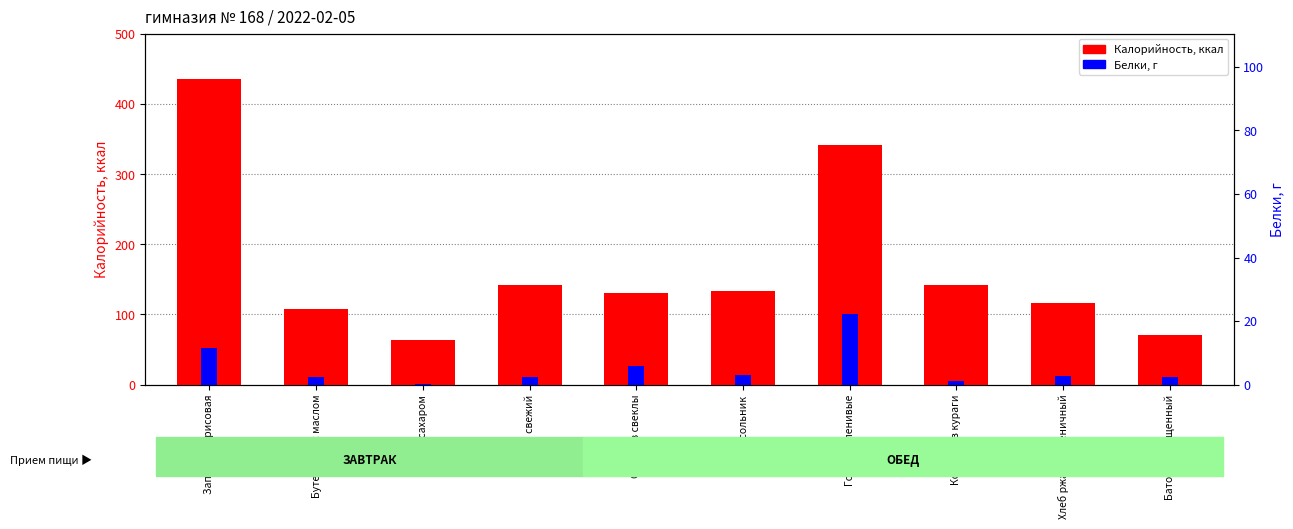

What is the label of the 3rd bar from the left?

Чай с сахаром